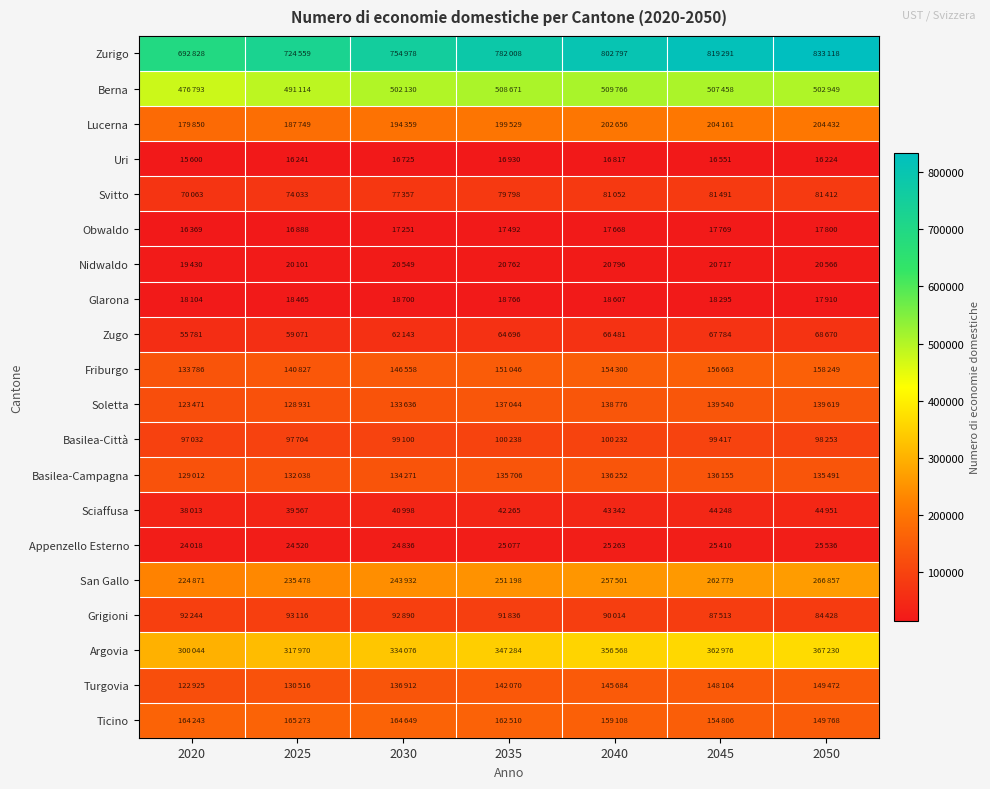

What is the difference between the highest and lowest values at 2025?

708318